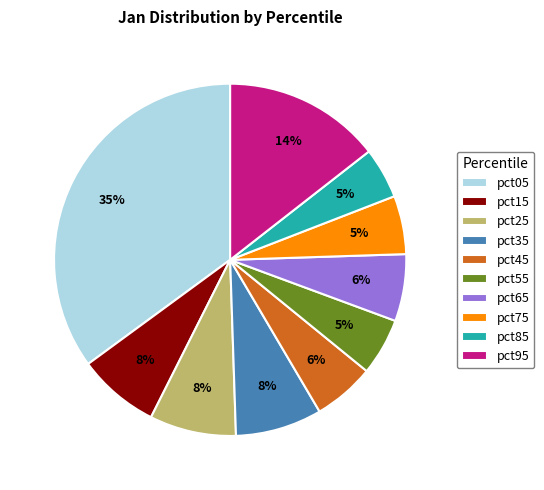

Do pct95 and pct15 together represent more than half of the pie?

No